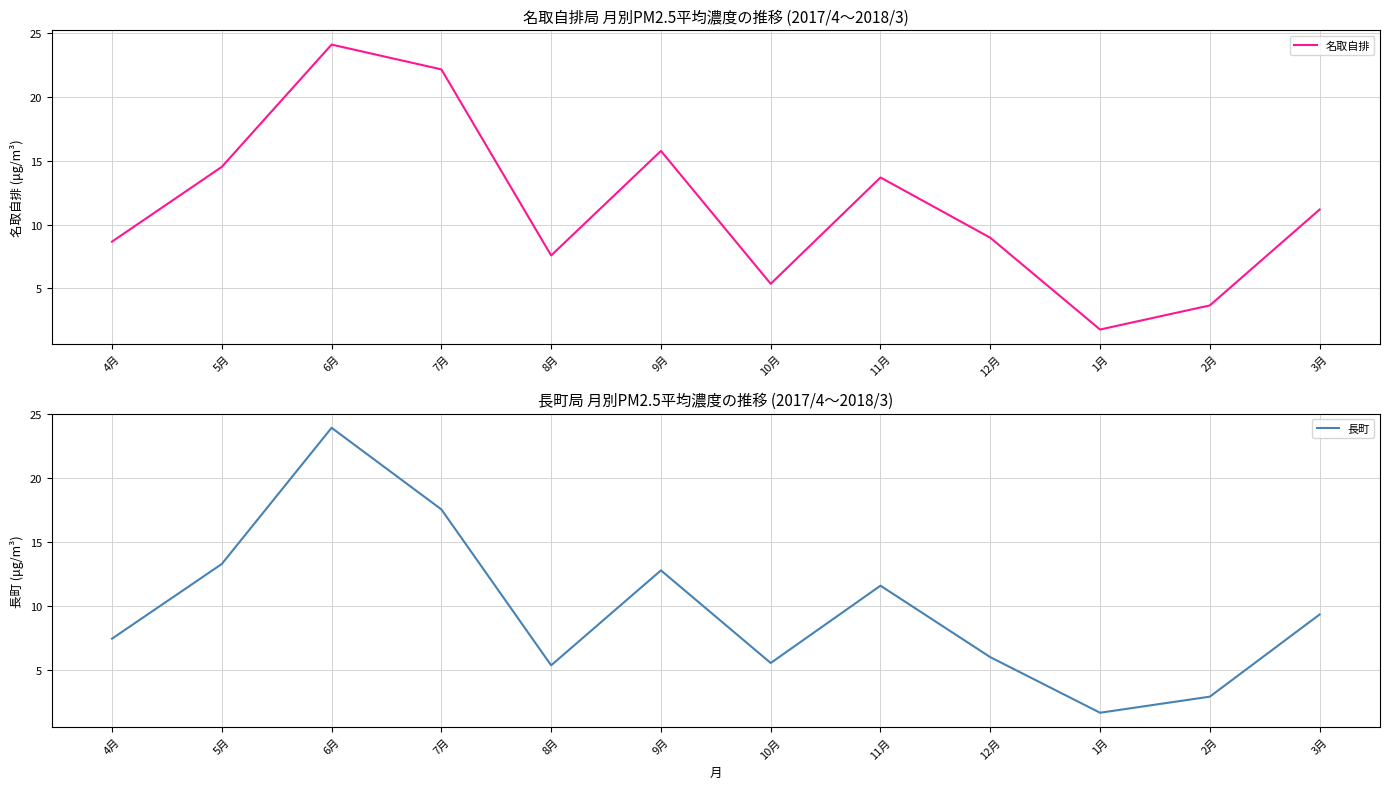

Between 4月 and 8月, which series saw the biggest shift?

長町